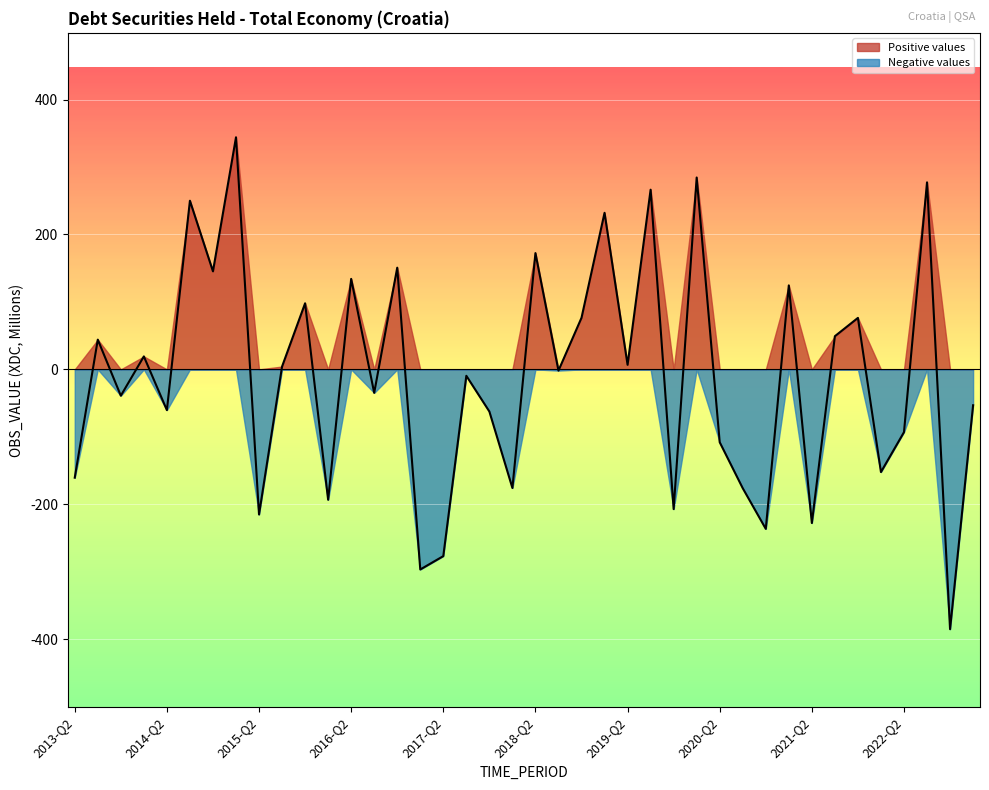

What is the difference between the values at 2016-Q4 and 2016-Q2?

16.6